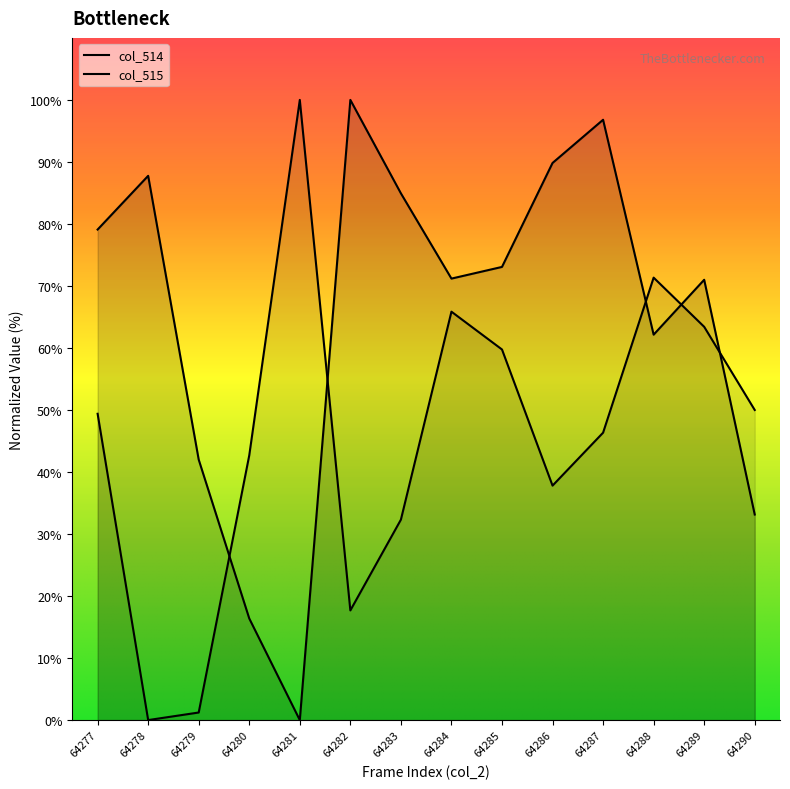

At which category is the sum across all series the highest?

64287